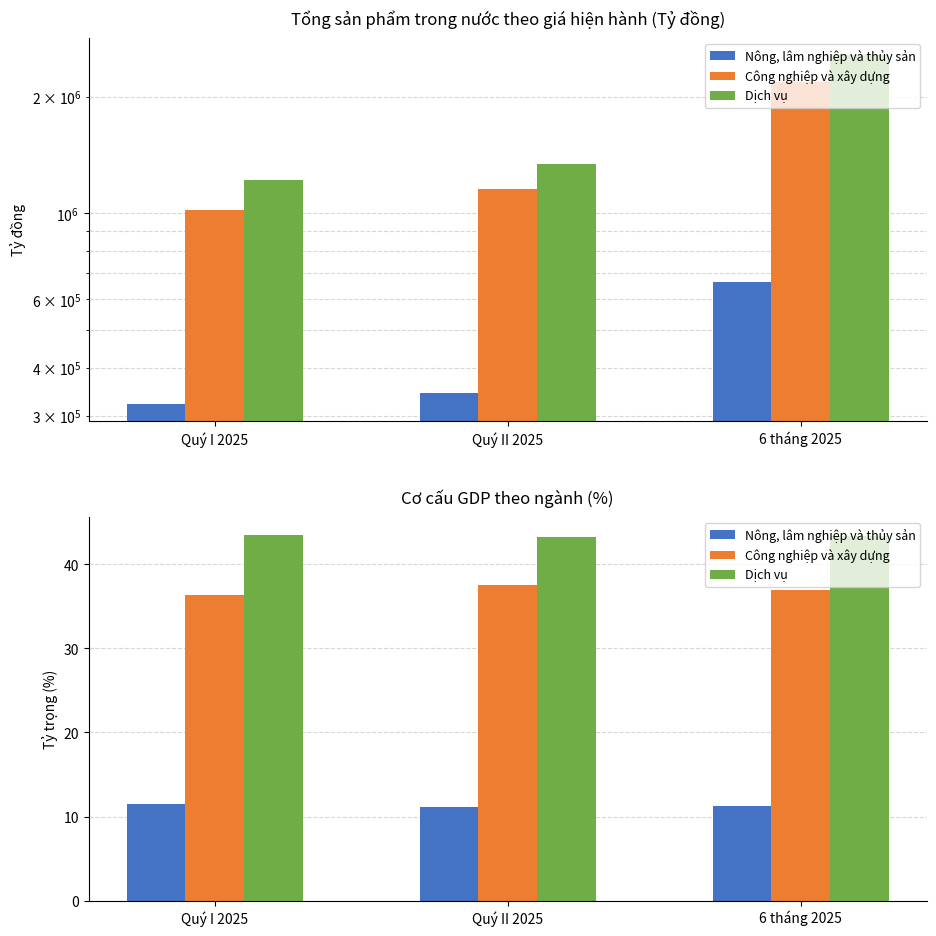

Reading left to right, transcribe all the data shown in this chart.

Nông, lâm nghiệp và thủy sản: 11.5	11.1	11.3
Công nghiệp và xây dựng: 36.4	37.5	37.0
Dịch vụ: 43.5	43.3	43.4